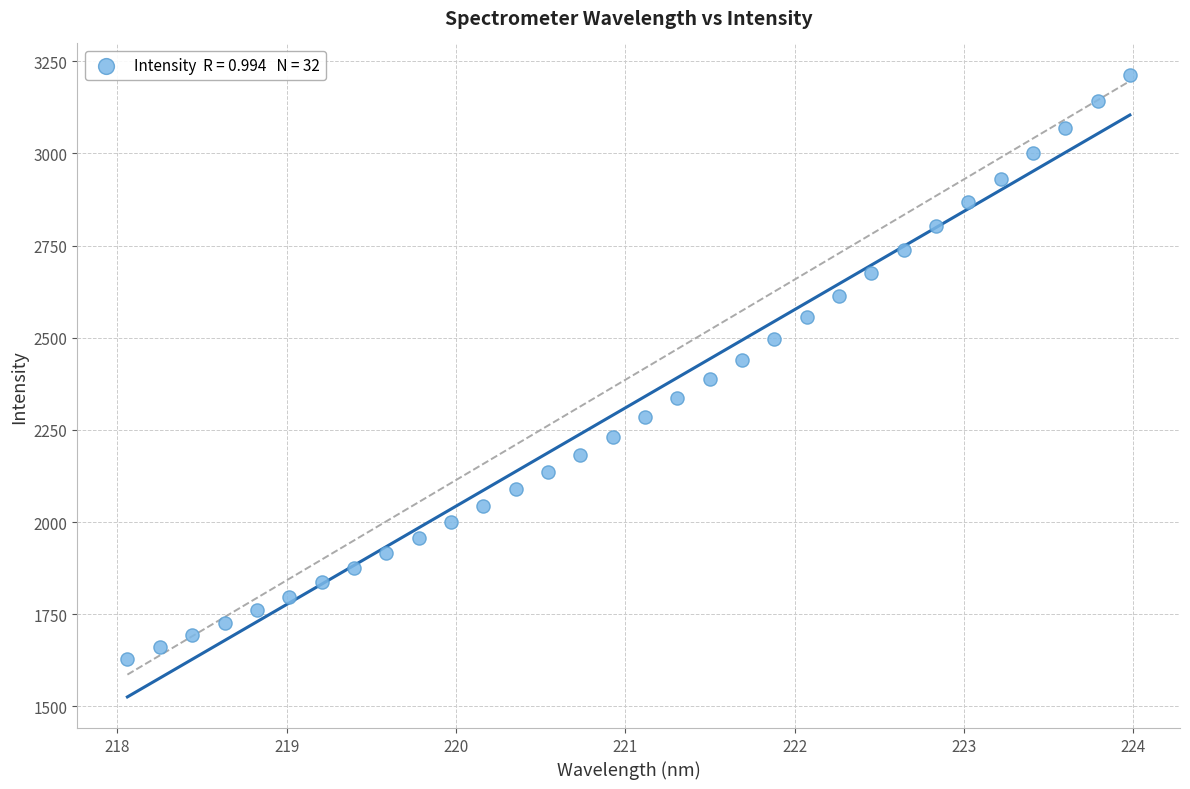

What is the range of X values (max minus min)?

5.9